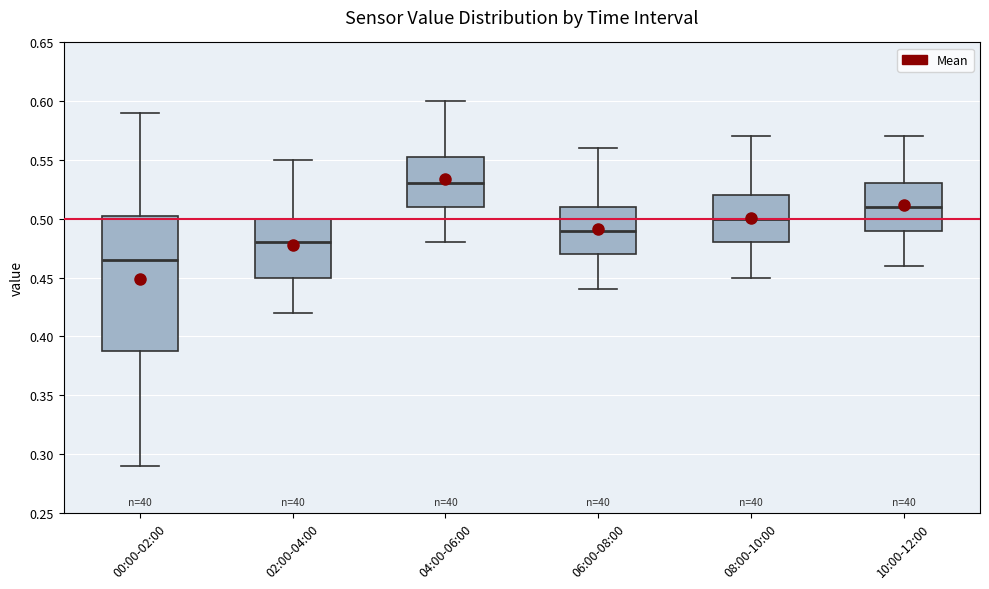

Which box has the lowest median line?

00:00-02:00